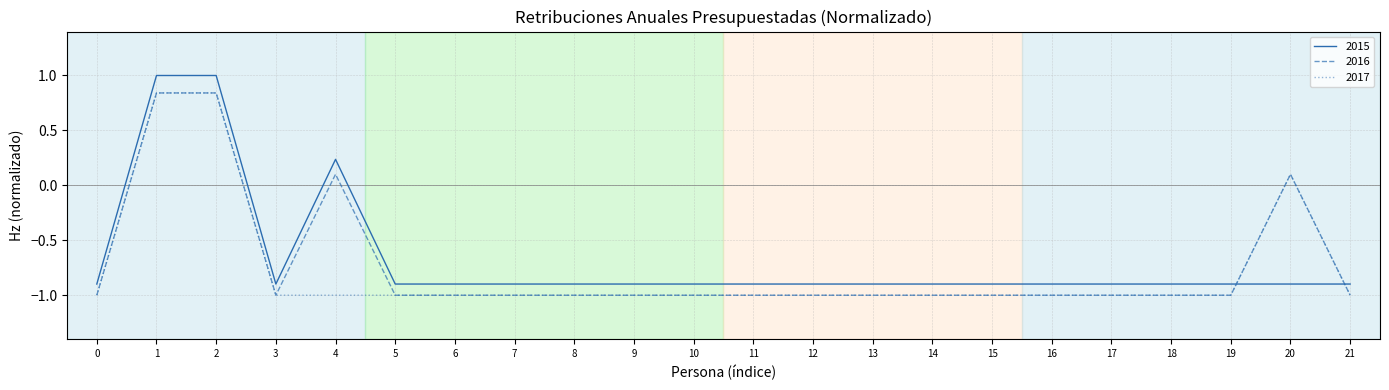

How many times do 2017 and 2015 cross each other?

2